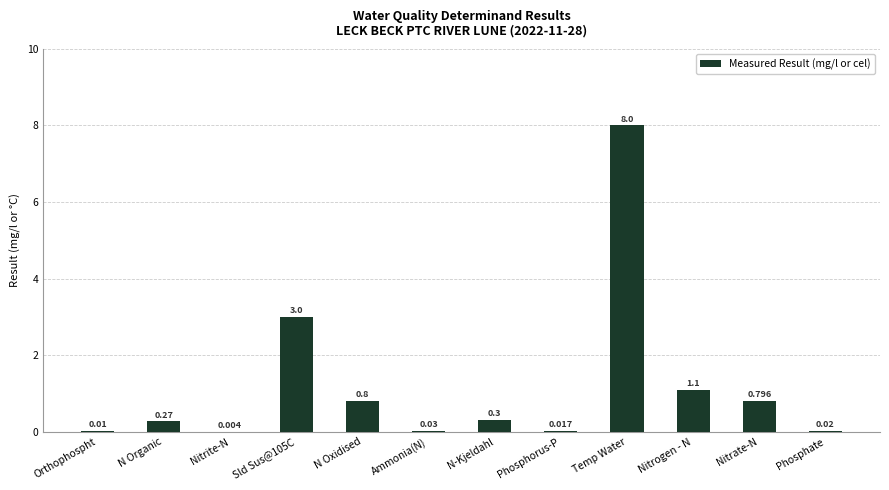

At which category does the chart reach its peak across all series?

Temp Water